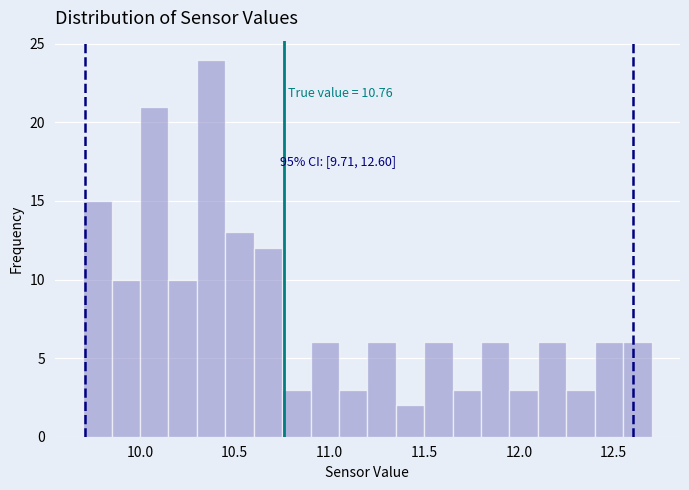

Read against the x-axis, roughly where is the centre of the tallest bar?

10.40